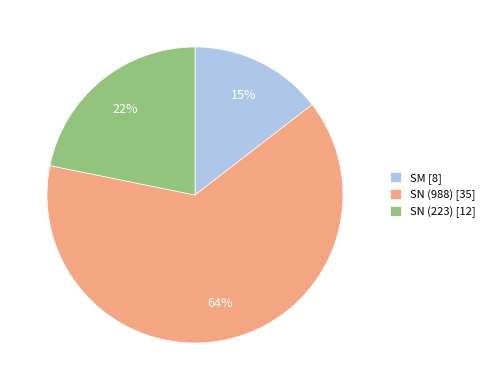

To the nearest percent, what percentage of the pie is SM [8]?

15%